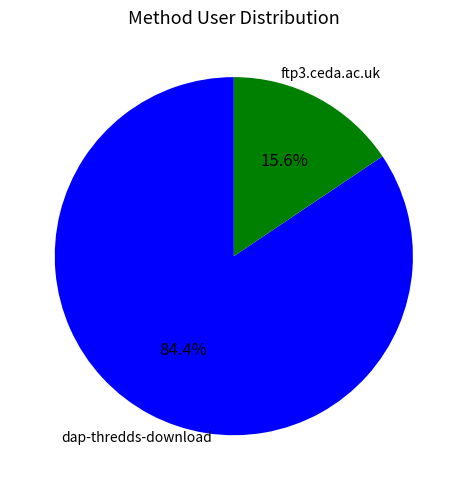

The ftp3.ceda.ac.uk slice represents 16% of the pie. True or false?

True